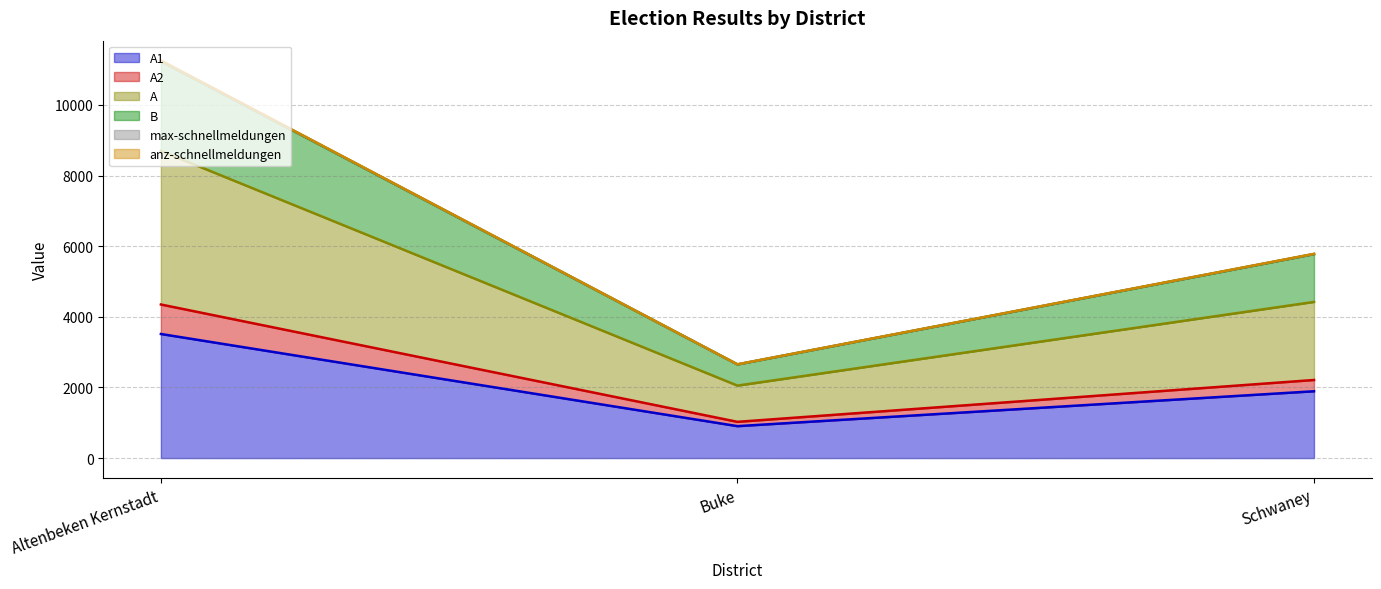

Which series has the largest total across all categories?

max-schnellmeldungen